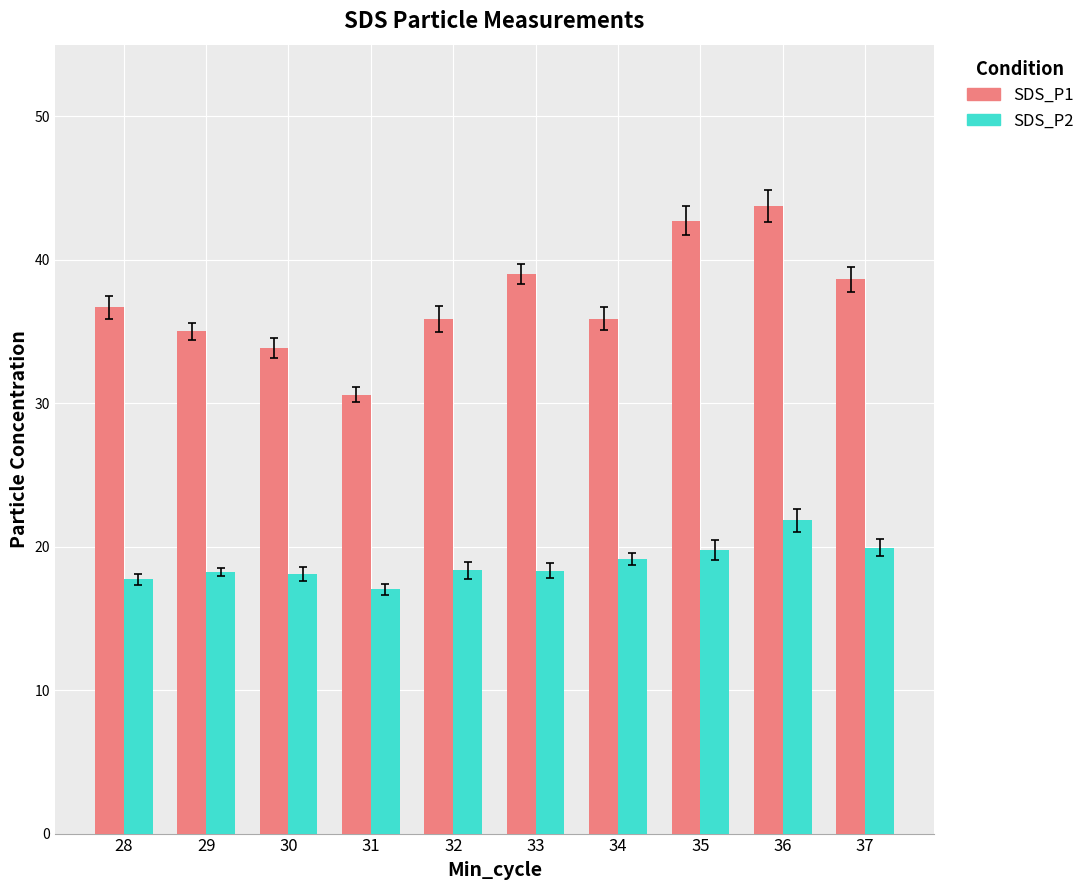

What is the difference between the SDS_P1 values at 35 and 37?

4.1